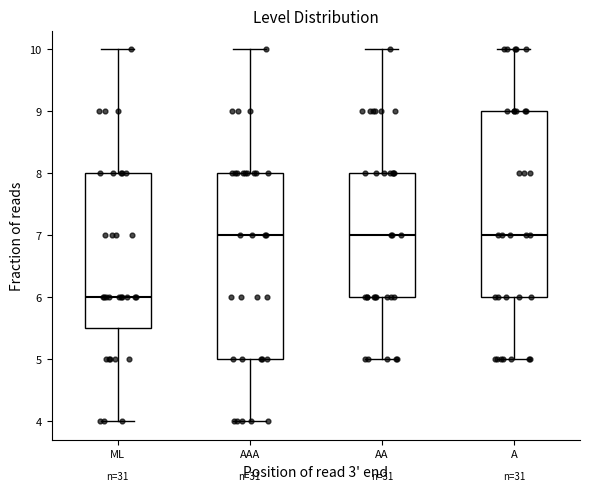

Reading left to right, transcribe this box plot: for each box, give where its median line is, the range the box spans, and where its two whiskers end, as read against the y-axis. The values are not printed on the chart, so give them approximately, as read against the axis.

ML: median 6.0, box 5.5 to 8.0, whiskers 4.0 to 10.0
AAA: median 7.0, box 5.0 to 8.0, whiskers 4.0 to 10.0
AA: median 7.0, box 6.0 to 8.0, whiskers 5.0 to 10.0
A: median 7.0, box 6.0 to 9.0, whiskers 5.0 to 10.0